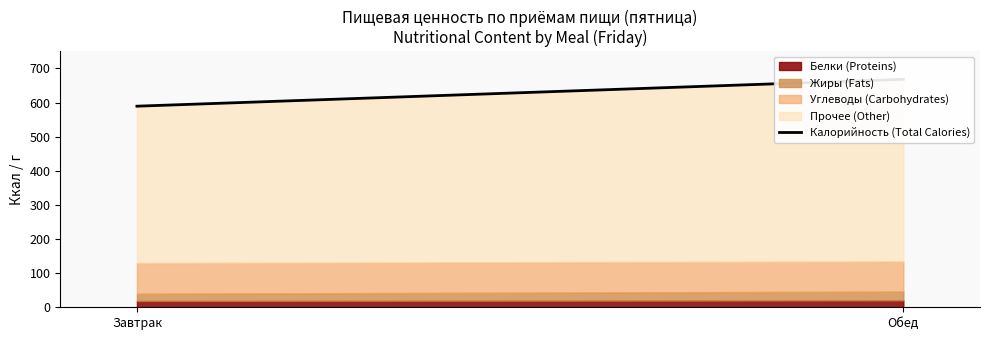

What is the sum of the values at Обед and Завтрак?

1257.7